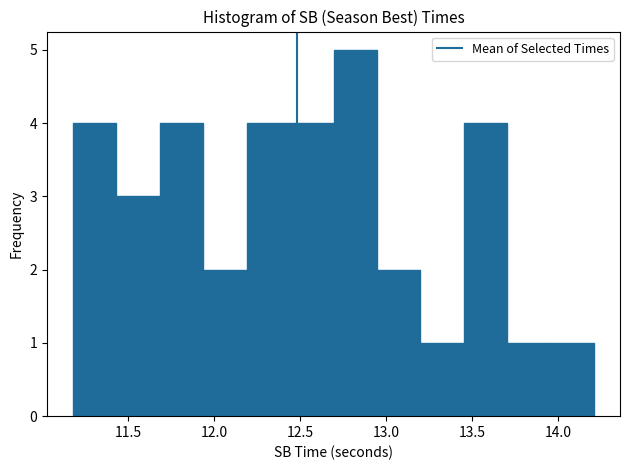

Reading left to right, transcribe this chart: for each bar, give the range it covers on the x-axis and its height. Neither the bar edges nor the heights are printed on the chart, so give them approximately, as read against the axes.

11.20 to 11.45: 4
11.45 to 11.70: 3
11.70 to 11.95: 4
11.95 to 12.20: 2
12.20 to 12.45: 4
12.45 to 12.70: 4
12.70 to 12.95: 5
12.95 to 13.20: 2
13.20 to 13.45: 1
13.45 to 13.70: 4
13.70 to 13.95: 1
13.95 to 14.20: 1